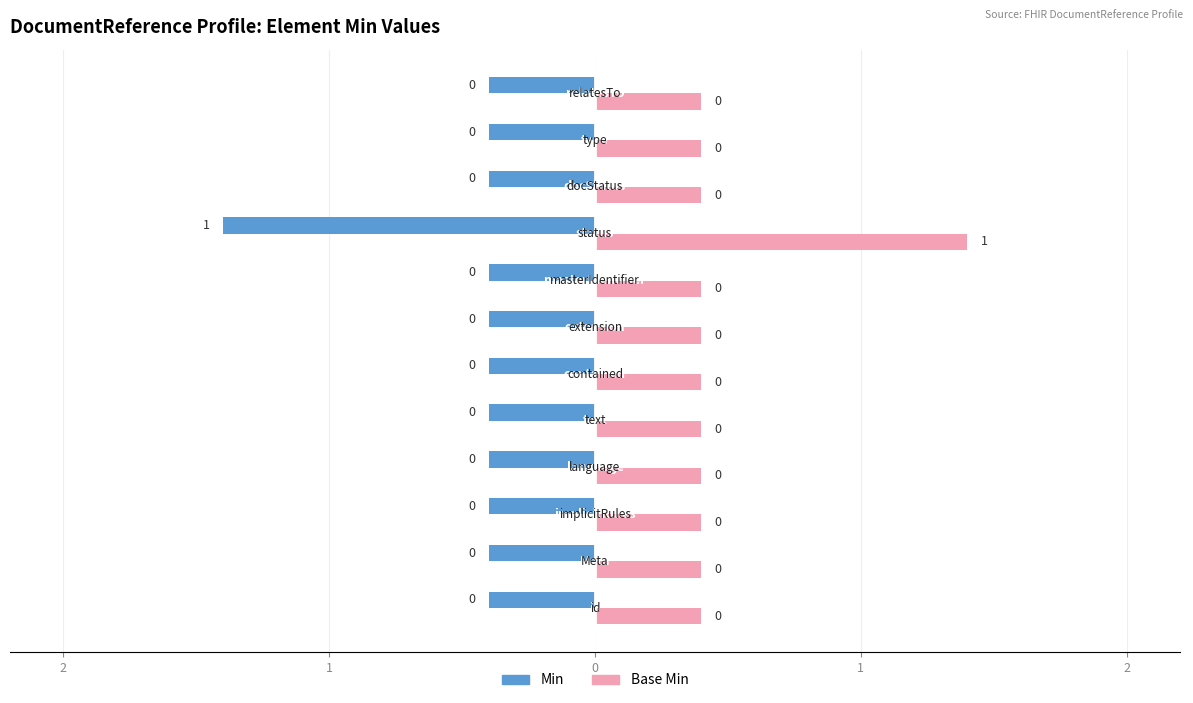

Reading left to right, what are all the values shown in this chart?

Min: id=0	Meta=0	uri=0	code=0	Narrative=0	Resource=0	Extension=0	Identifier=0	code=1	code=0	CodeableConcept=0	BackboneElement=0
Base Min: id=0	Meta=0	uri=0	code=0	Narrative=0	Resource=0	Extension=0	Identifier=0	code=1	code=0	CodeableConcept=0	BackboneElement=0